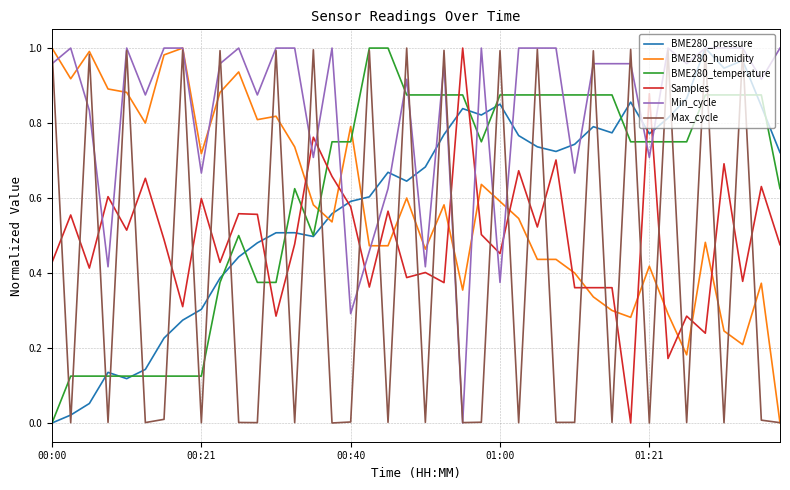

True or false: BME280_humidity and BME280_temperature cross at least once.

True